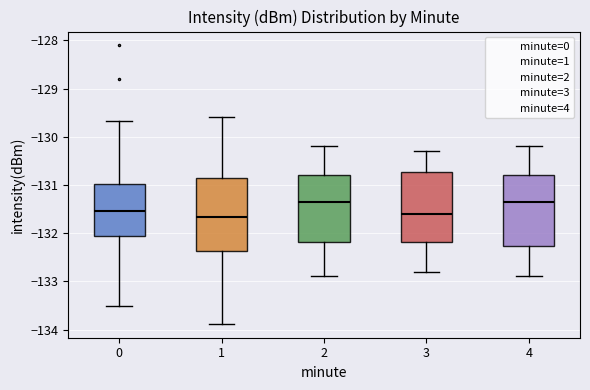

Reading left to right, read every box against the y-axis: the position of its median line, the range the box covers, and the ends of its whiskers. The values are not printed on the chart, so give them approximately, as read against the axis.

0: median -131.5, box -132.1 to -131.0, whiskers -133.5 to -129.7
1: median -131.7, box -132.4 to -130.9, whiskers -133.9 to -129.6
2: median -131.3, box -132.2 to -130.8, whiskers -132.9 to -130.2
3: median -131.6, box -132.2 to -130.7, whiskers -132.8 to -130.3
4: median -131.3, box -132.3 to -130.8, whiskers -132.9 to -130.2